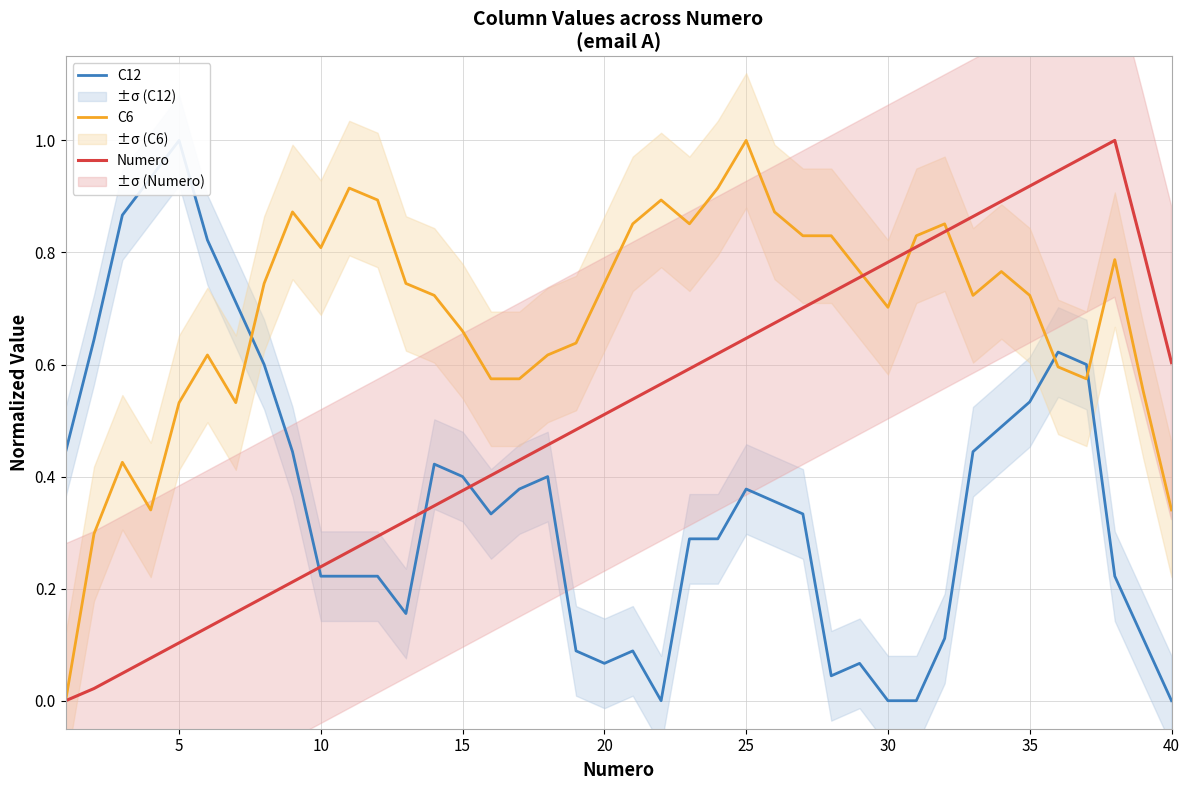

What is the difference between the maximum and minimum values in the Numero series?

1.0